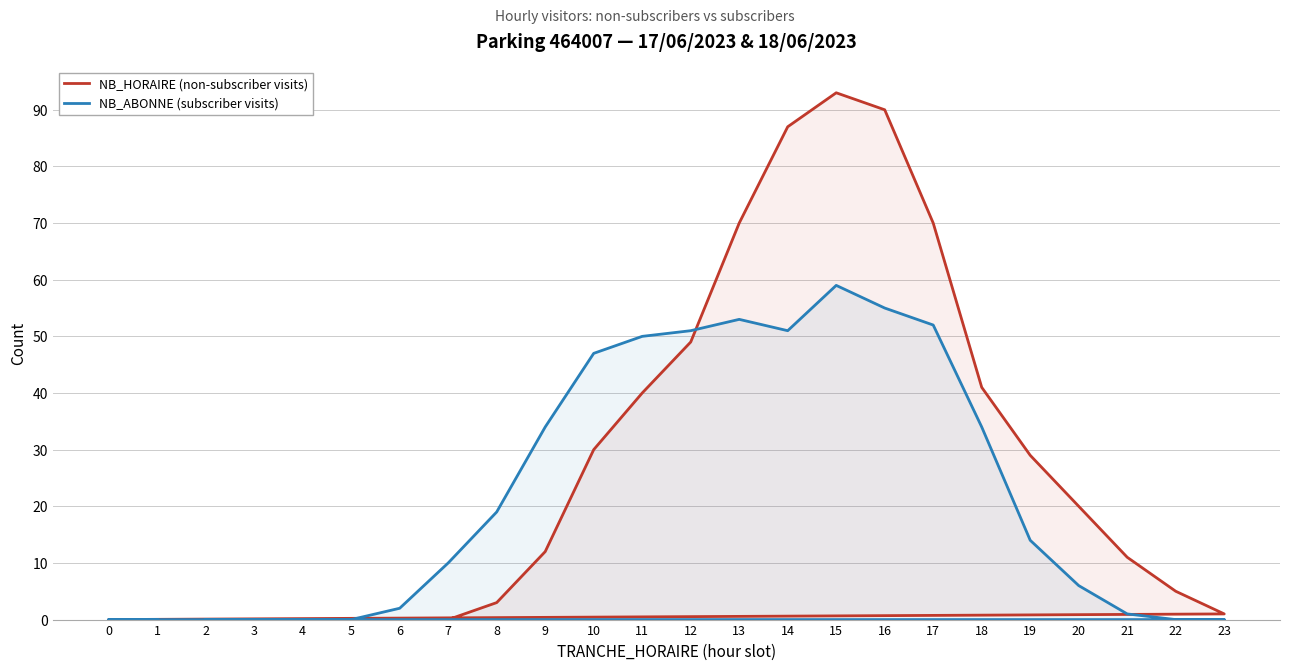

What is the difference between the second highest and second lowest values in the NB_HORAIRE (non-subscriber visits) series?

90